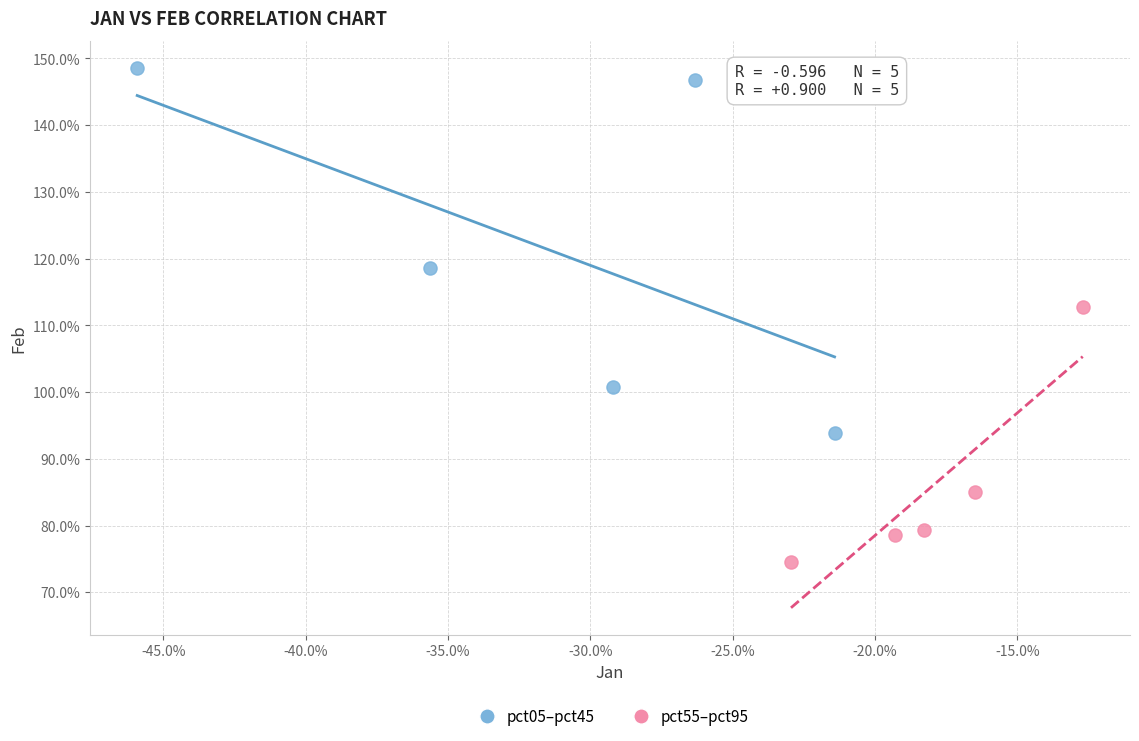

Which series has the widest spread of Y values?

pct05–pct45